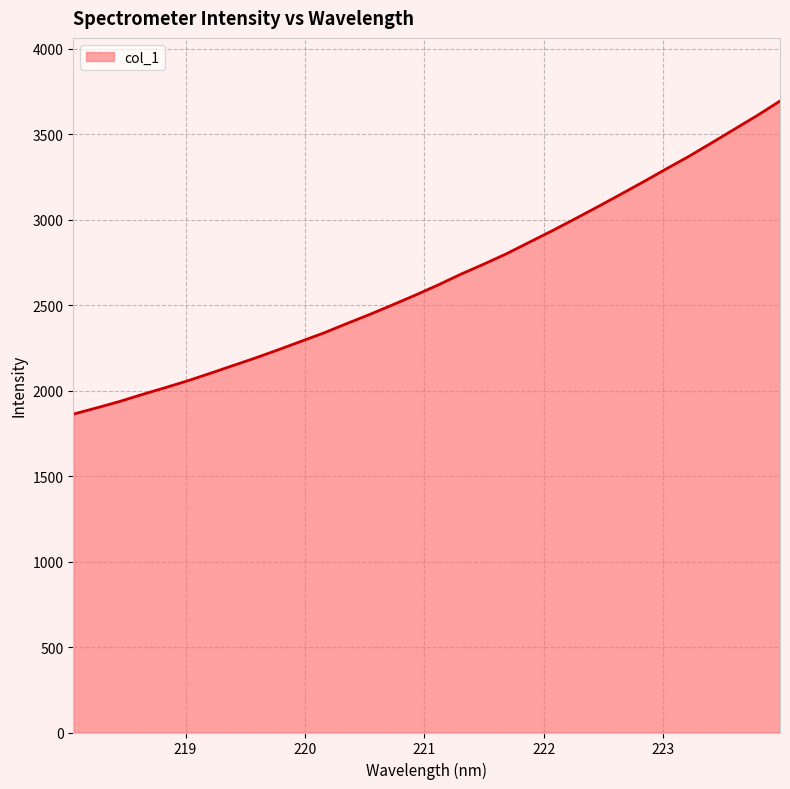

What is the smallest value displayed?

1862.5